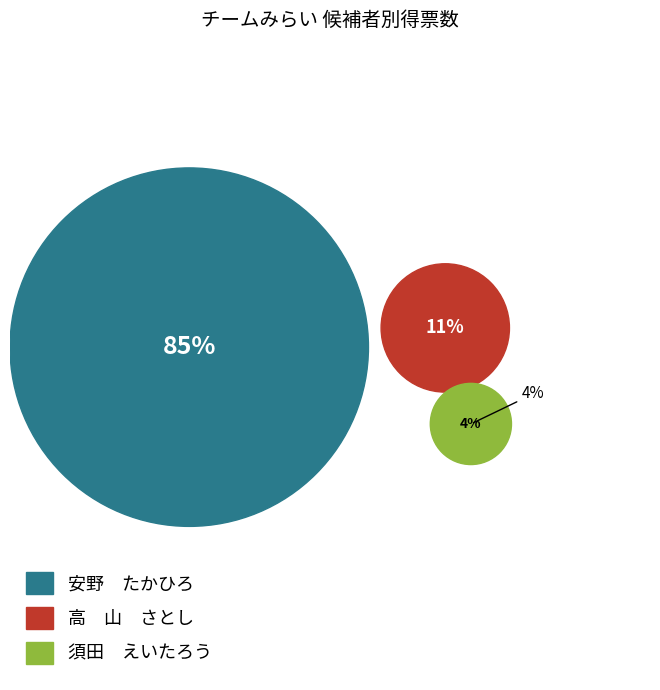

Does 9 represent more than half of the total?

No